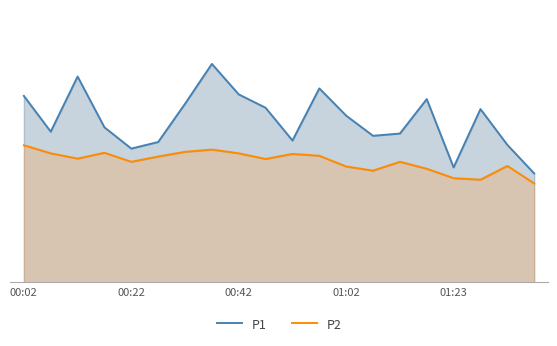

True or false: P1 and P2 cross at least once.

False